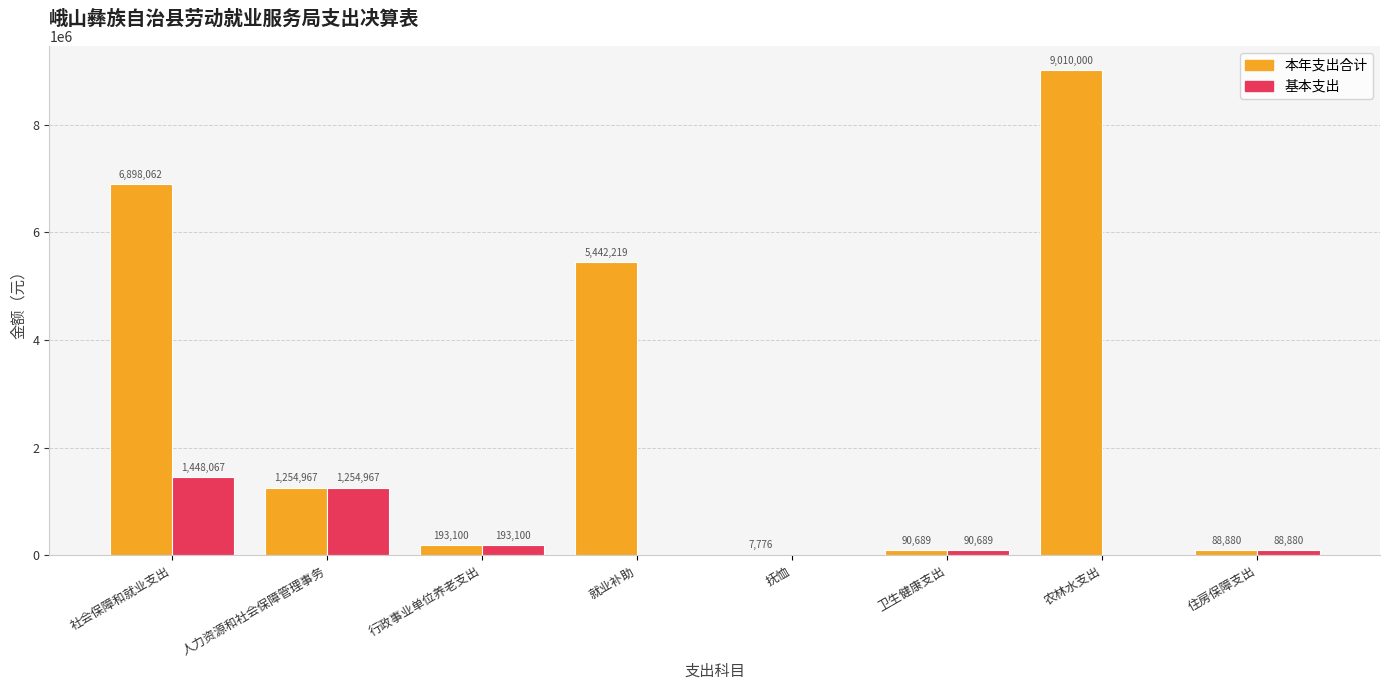

What is the total value across all series at 农林水支出?

9010000.0